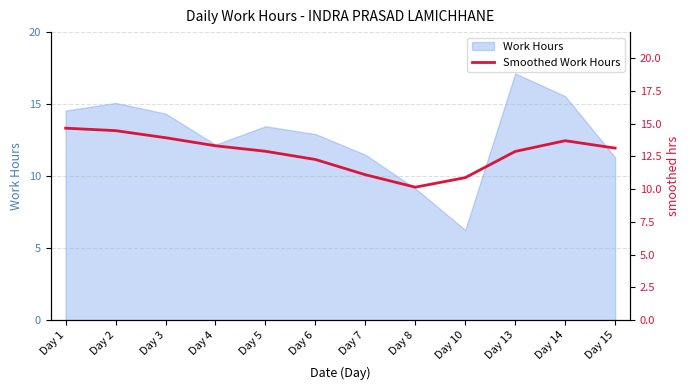

Is it true that Work Hours equals 5.2 at Day 3?

False